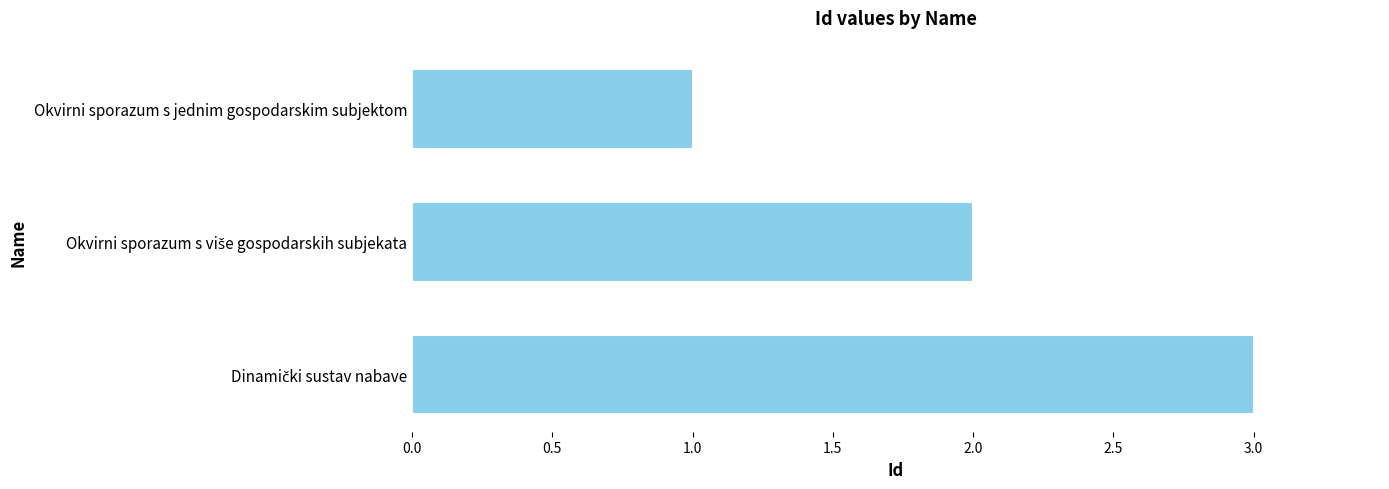

How many distinct data groups are displayed?

1